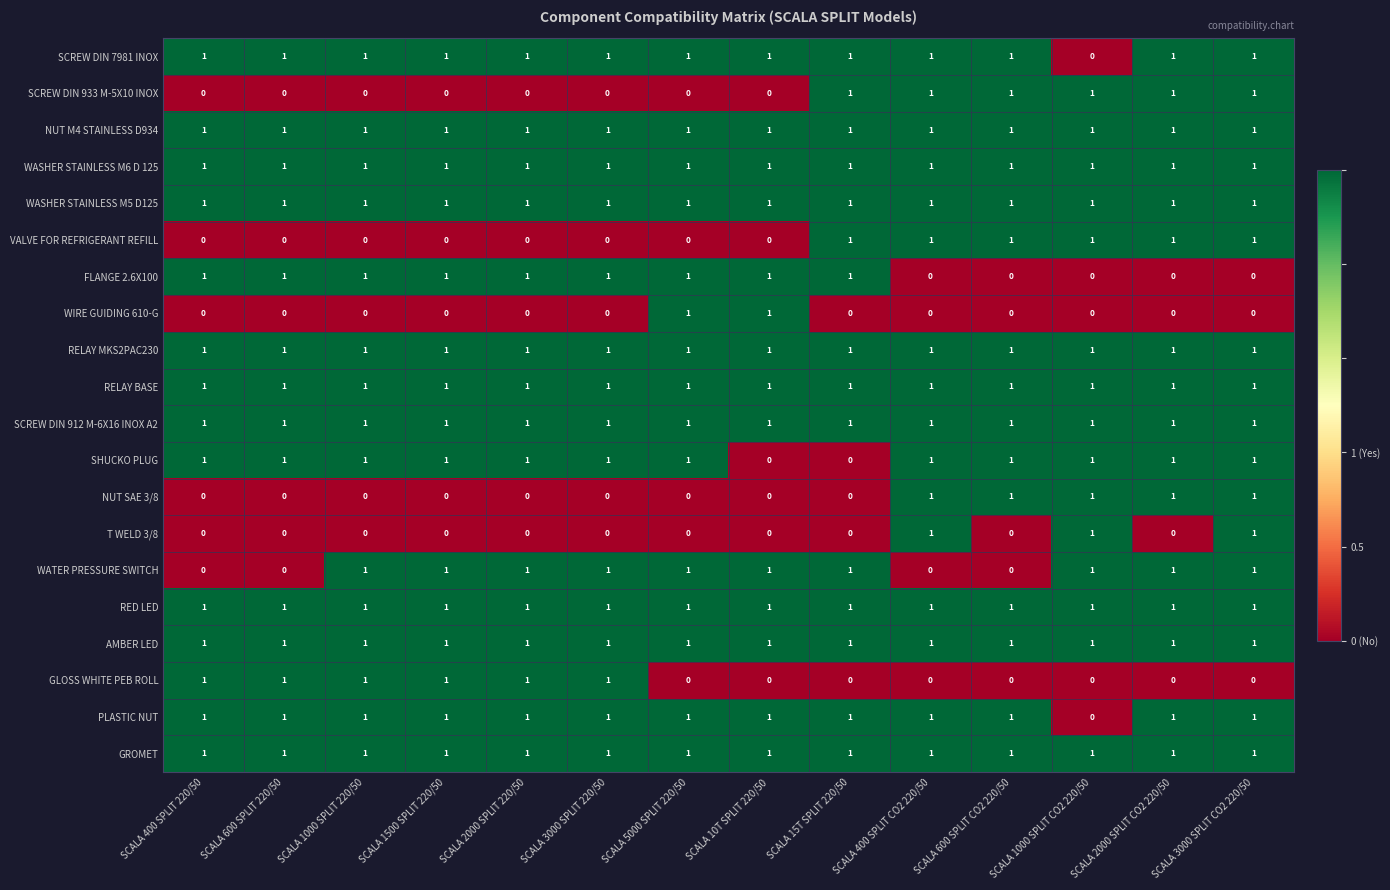

Is the value of FLANGE 2.6X100 at SCALA 400 SPLIT CO2 220/50 greater than the value of NUT M4 STAINLESS D934 at SCALA 15T SPLIT 220/50?

No